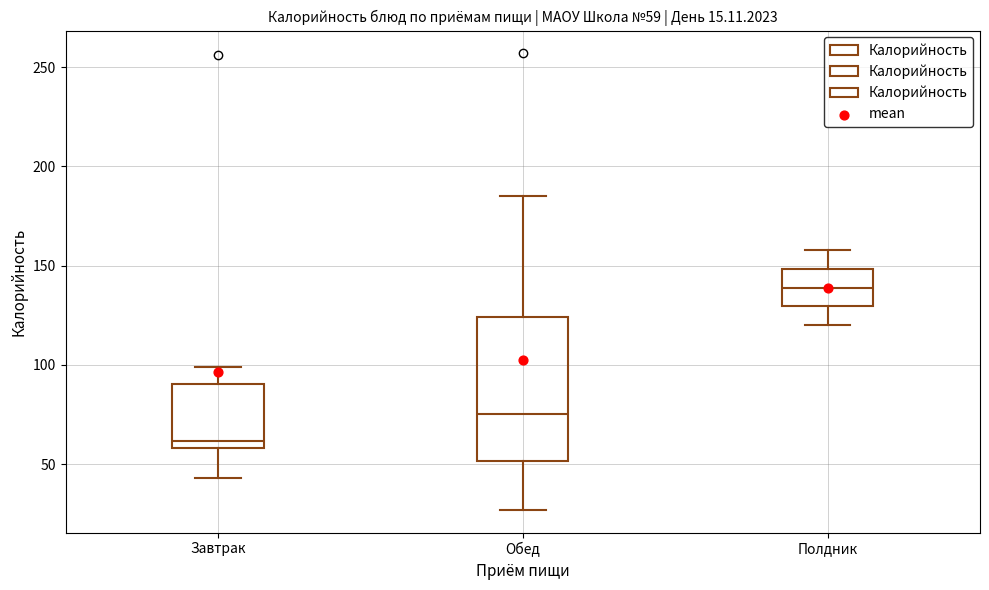

Which box's median line is the highest?

Полдник